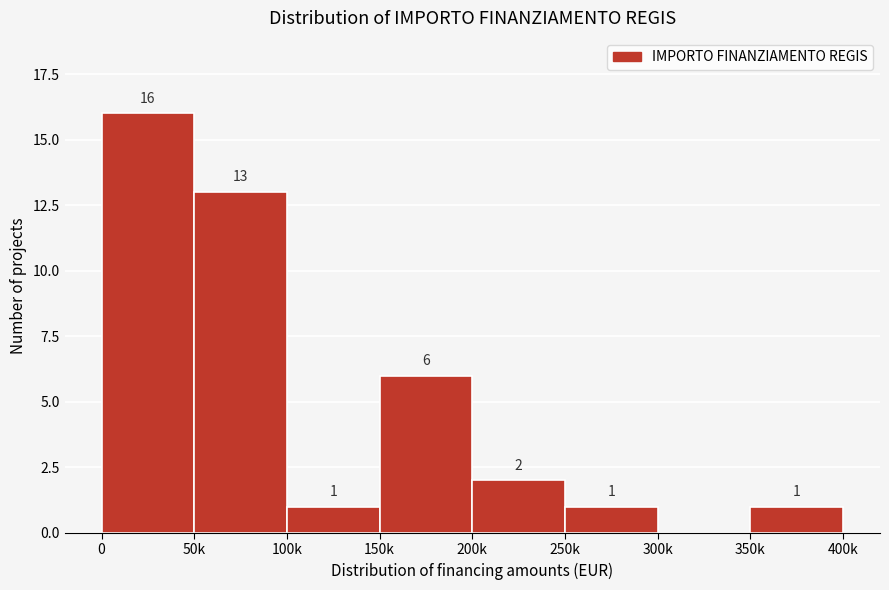

Reading right to left, what are all the values shown in this chart?

350k=1	300k=0	250k=1	200k=2	150k=6	100k=1	50k=13	0=16